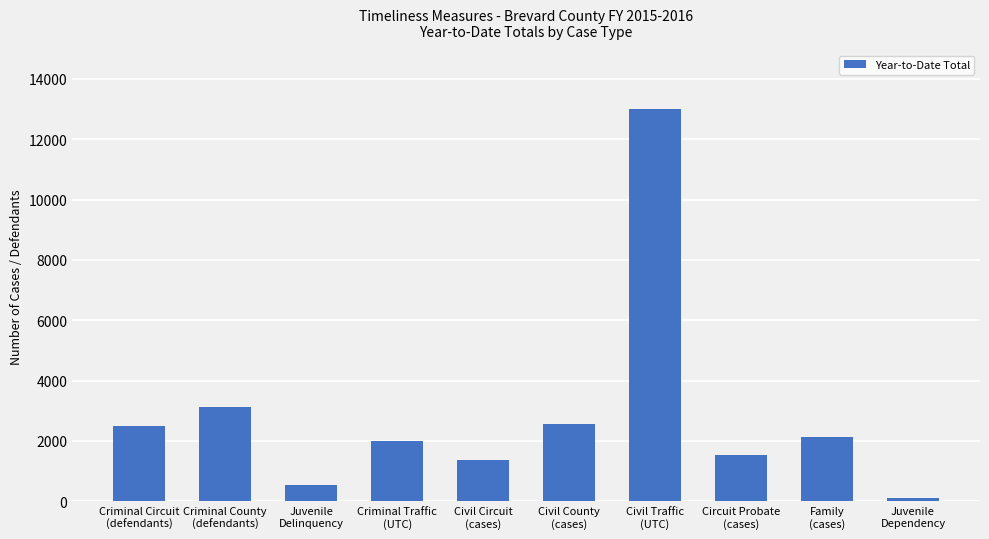

Reading left to right, transcribe all the data shown in this chart.

Criminal Circuit
(defendants)=2508	Criminal County
(defendants)=3111	Juvenile
Delinquency=548	Criminal Traffic
(UTC)=1989	Civil Circuit
(cases)=1361	Civil County
(cases)=2576	Civil Traffic
(UTC)=13002	Circuit Probate
(cases)=1542	Family
(cases)=2141	Juvenile
Dependency=106